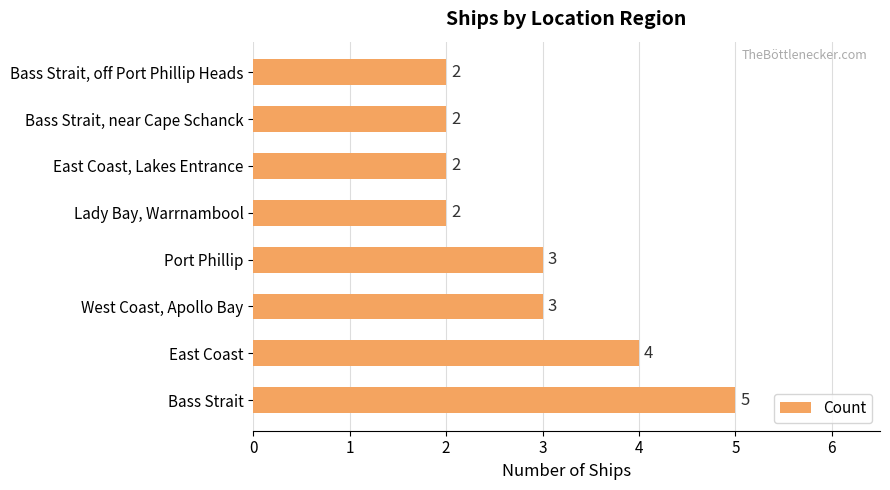

Count the values in the range 2 to 4.

7